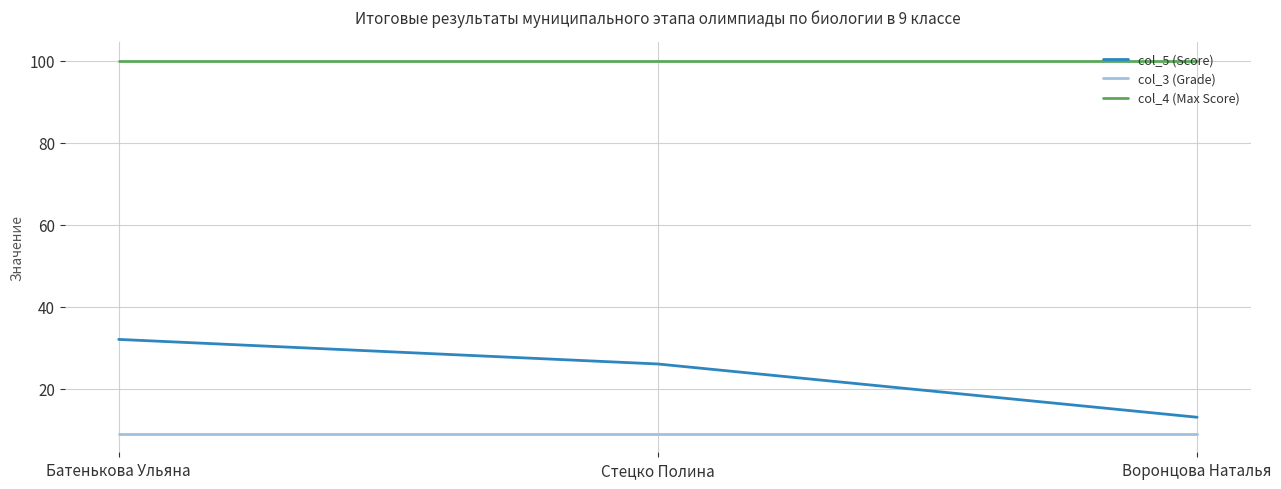

Rank the series by their maximum value, from lowest to highest.

col_3 (Grade), col_5 (Score), col_4 (Max Score)